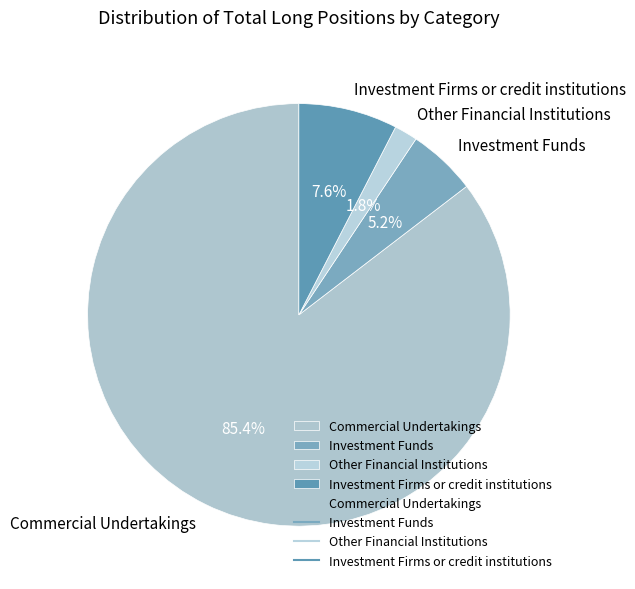

To the nearest percent, what is the difference between the largest and smallest slice percentages?

84%